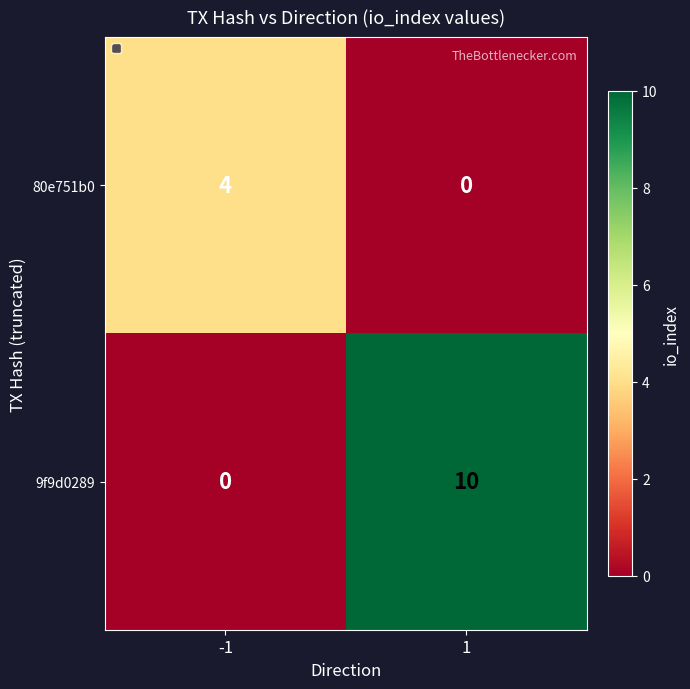

Reading right to left, extract all data points from this chart.

80e751b0: 1=0	-1=4
9f9d0289: 1=10	-1=0